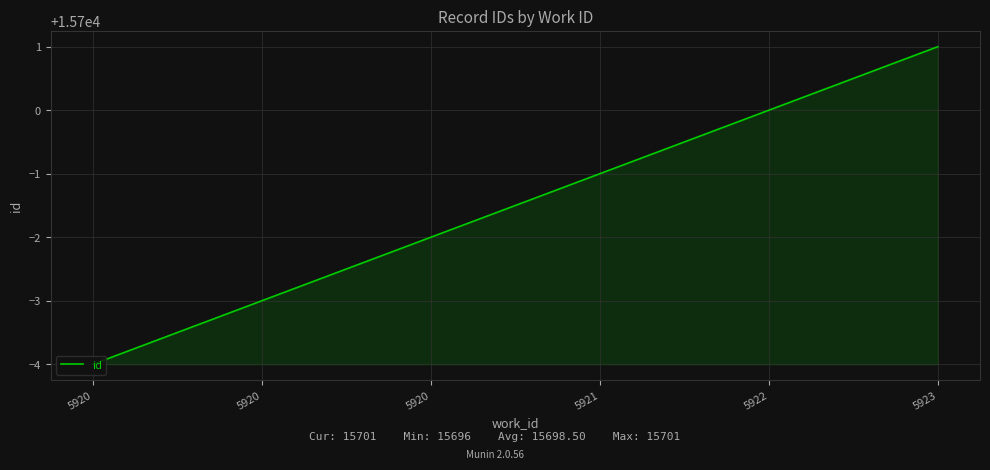

At which category does the chart reach its peak across all series?

5923